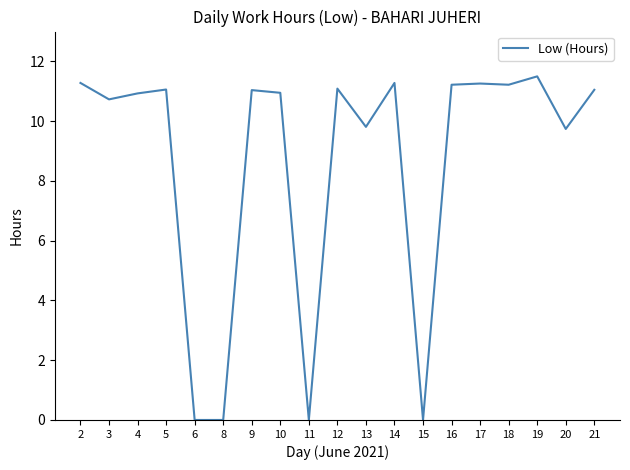

The value at 16 is 11.2. True or false?

True